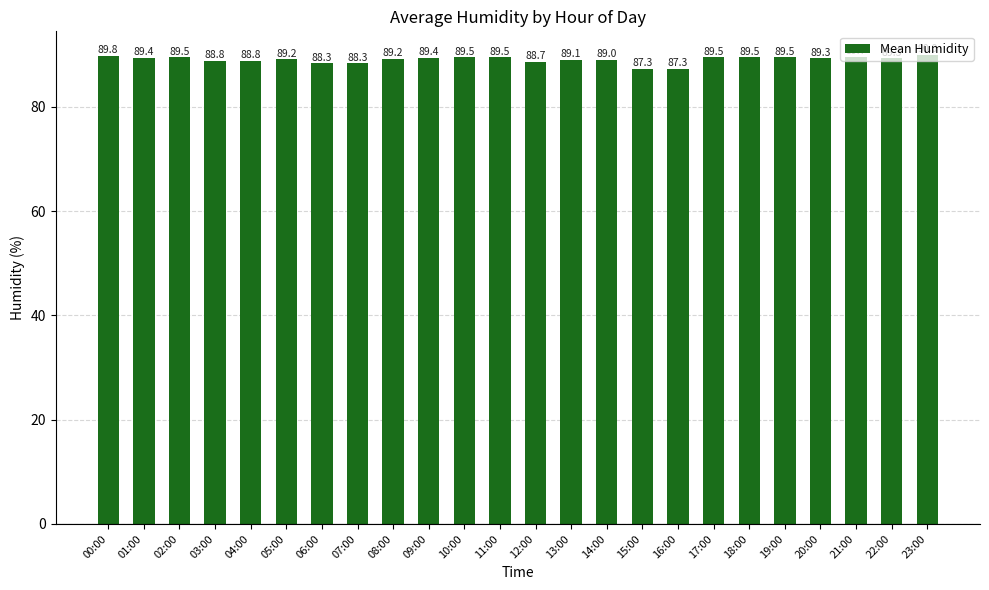

Between 06:00 and 01:00, which is larger?

01:00